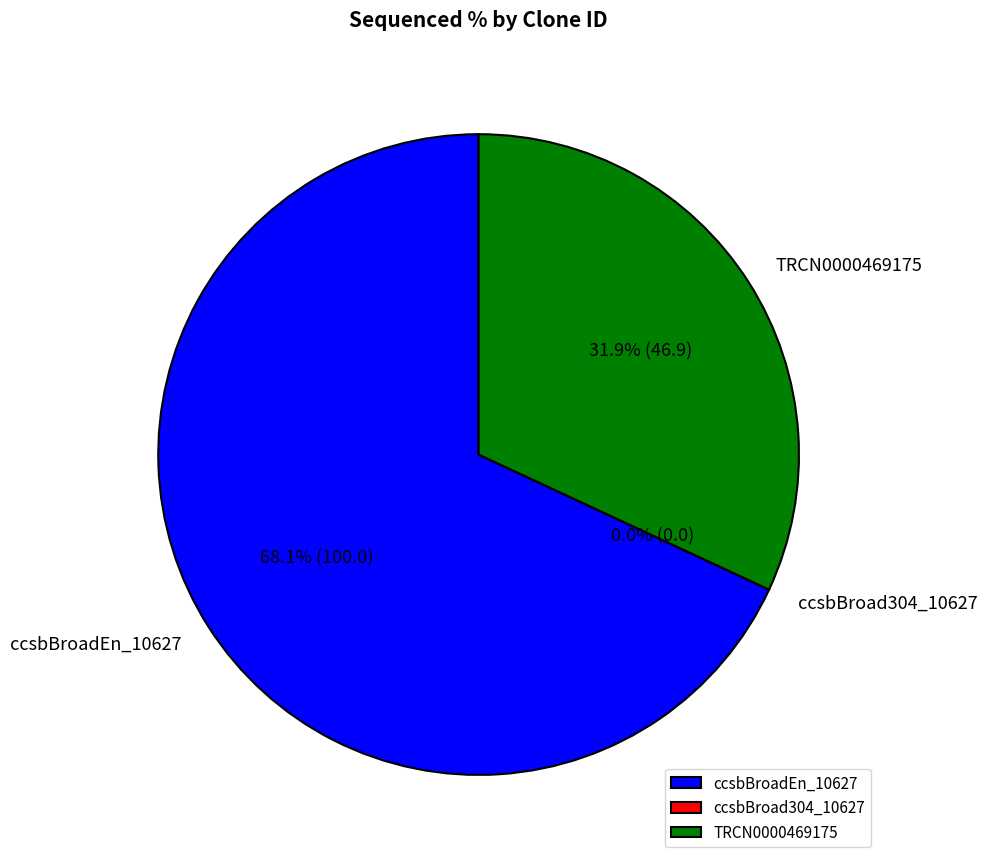

Which has a higher value, TRCN0000469175 or ccsbBroadEn_10627?

ccsbBroadEn_10627